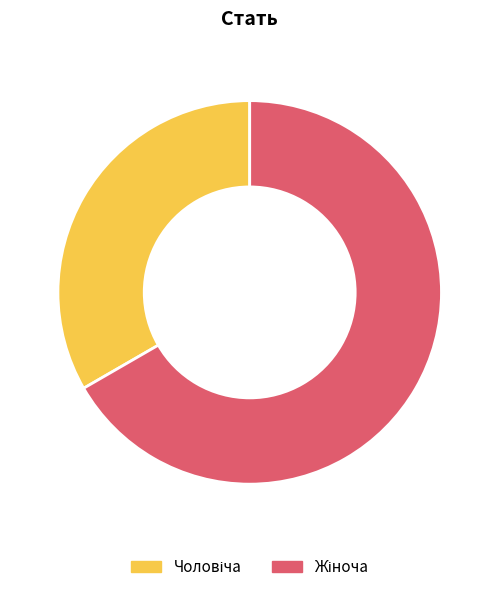

Does any single category account for the majority?

Yes